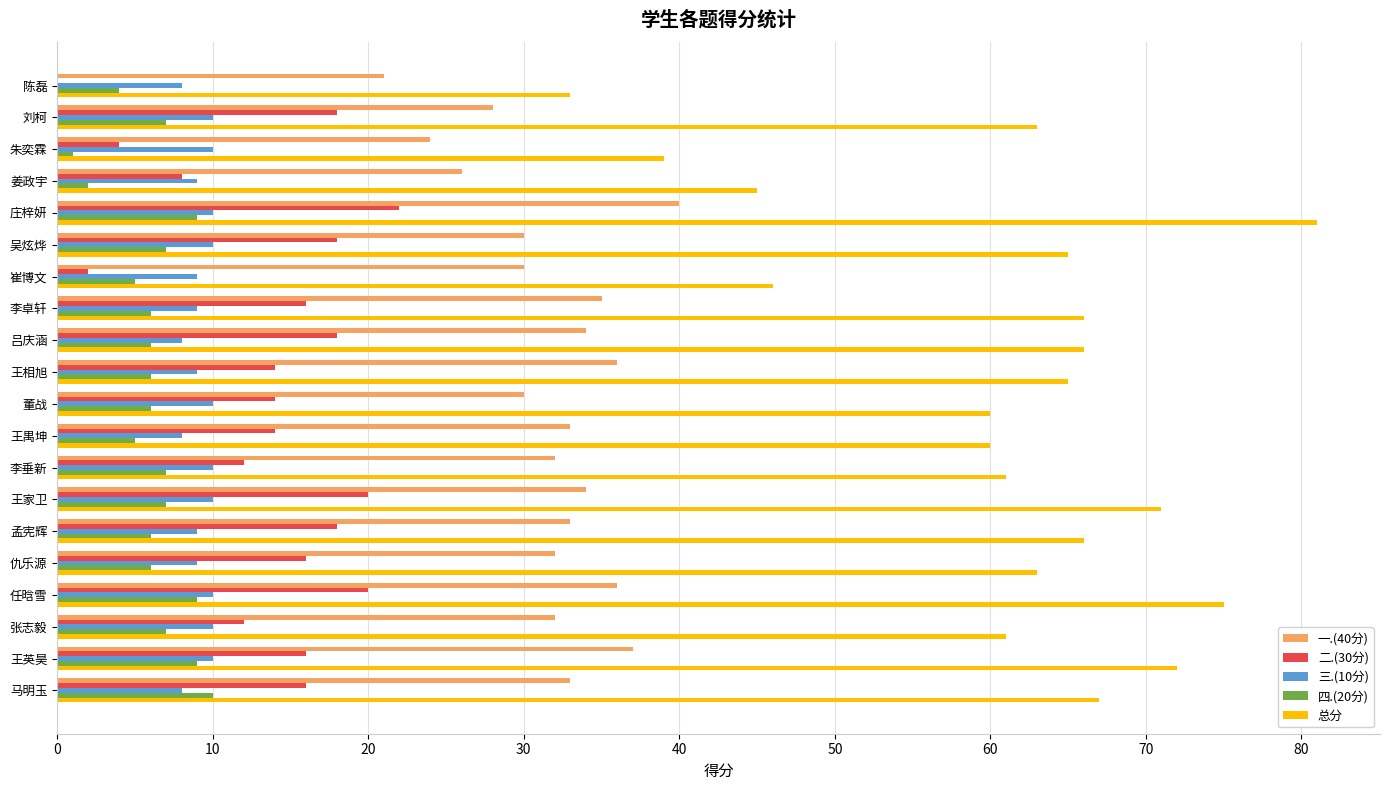

At which category is the sum across all series the highest?

庄梓妍